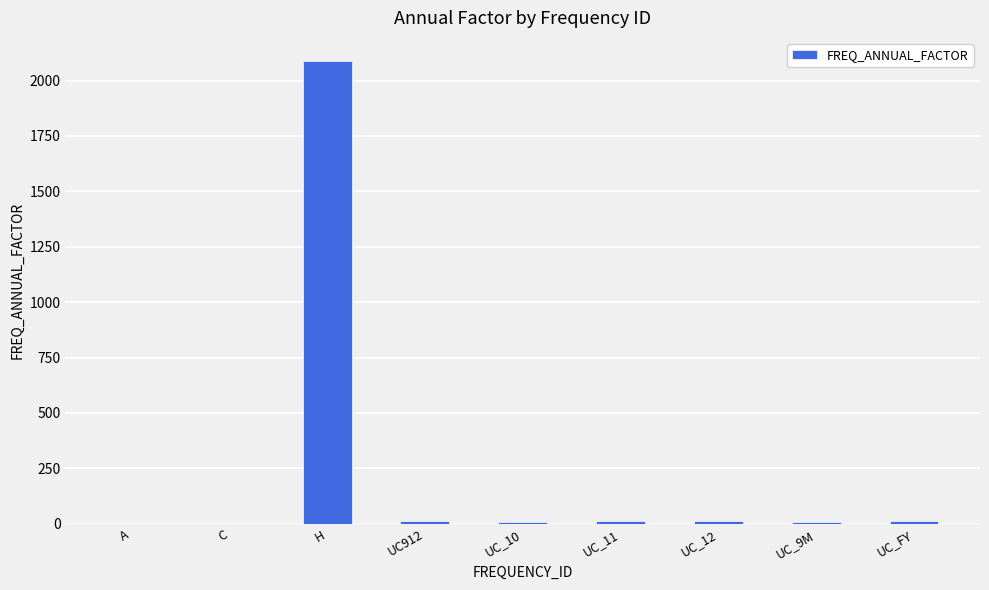

What is the maximum value shown in the chart?

2088